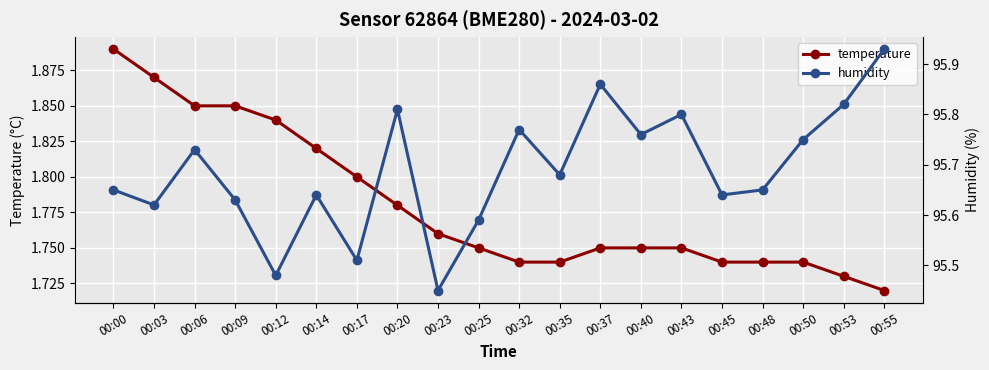

The humidity series shows 32.8 at 00:48. True or false?

False